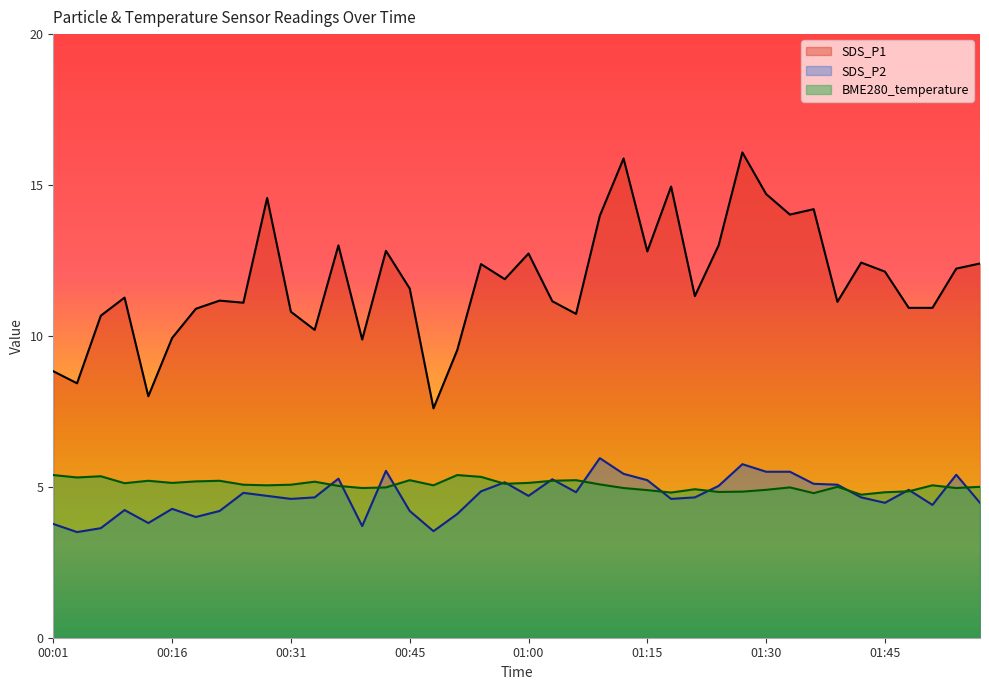

Where do SDS_P2 and BME280_temperature first cross each other?

00:33 and 00:36